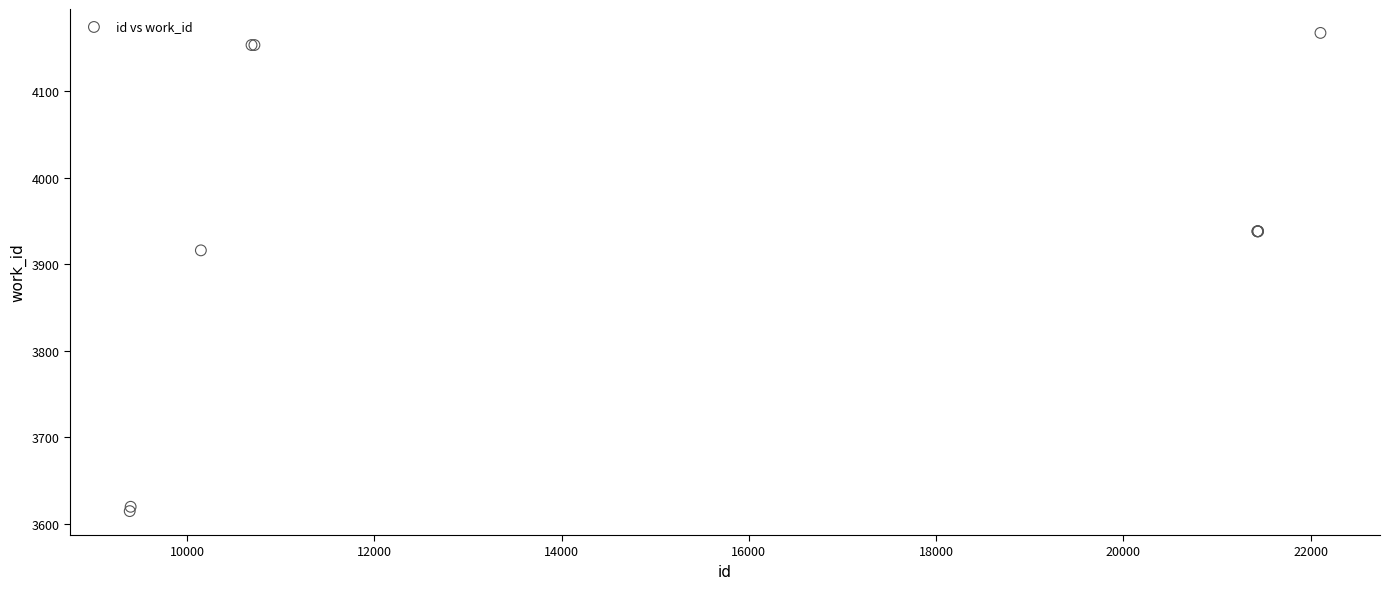

What Y value in the scatter plot is closest to 3891?

3916